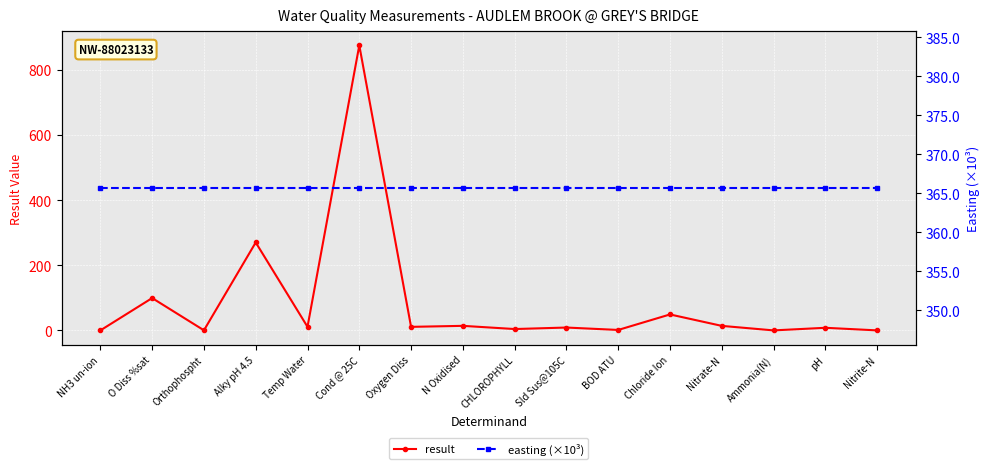

Is the value of easting (×10³) at NH3 un-ion greater than the value of result at Alky pH 4.5?

Yes